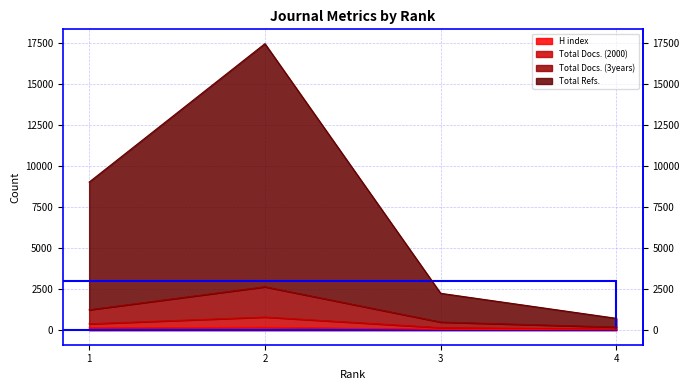

The value of Total Docs. (3years) at 4 is 31. True or false?

False